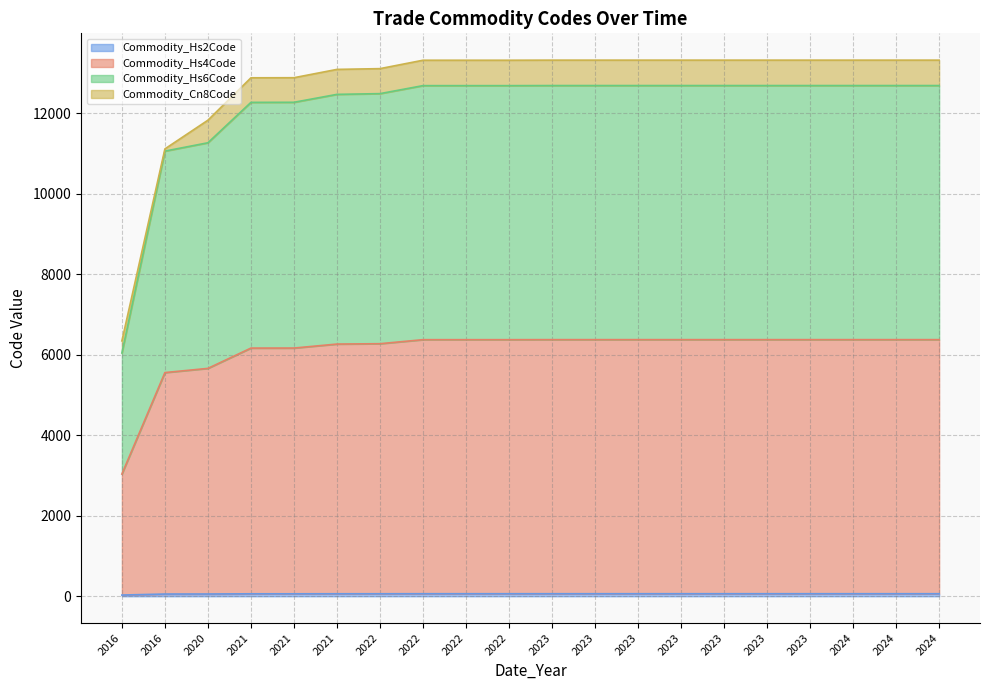

Which series has the widest spread of values?

Commodity_Hs6Code